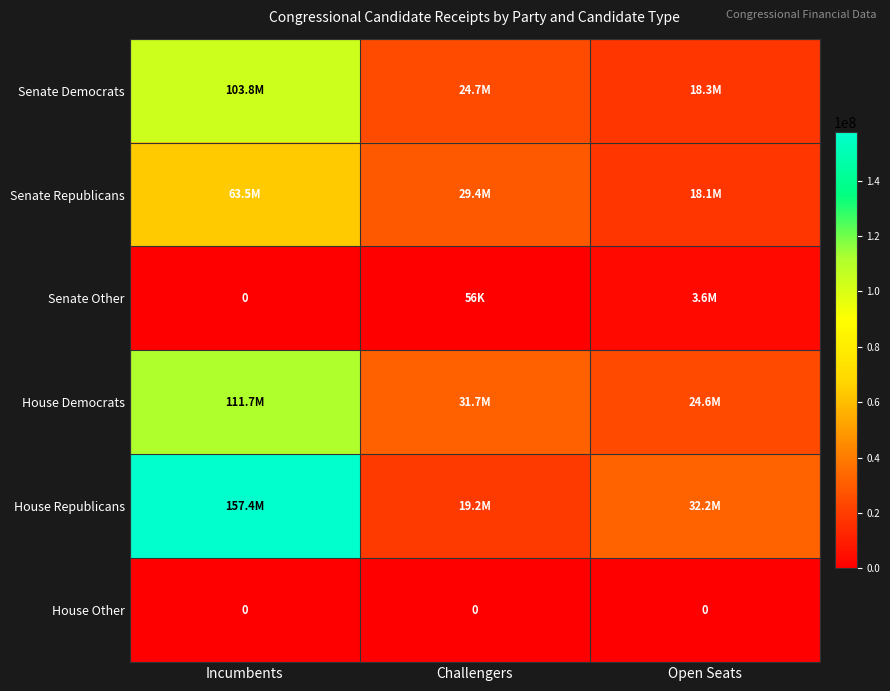

How many data points in House Democrats are above 31673313?

2